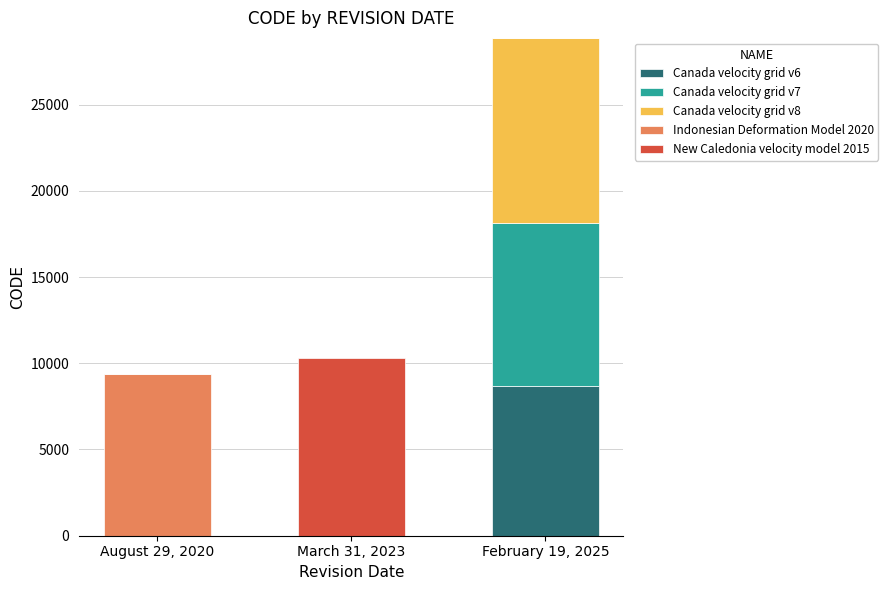

True or false: Canada velocity grid v6 has a value of -4453 at March 31, 2023.

False